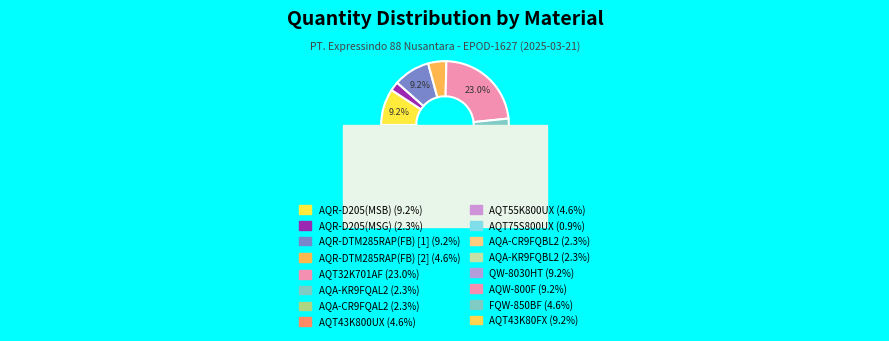

Approximately how many times larger is the value at AQT75S800UX compared to FQW-850BF?

0.2